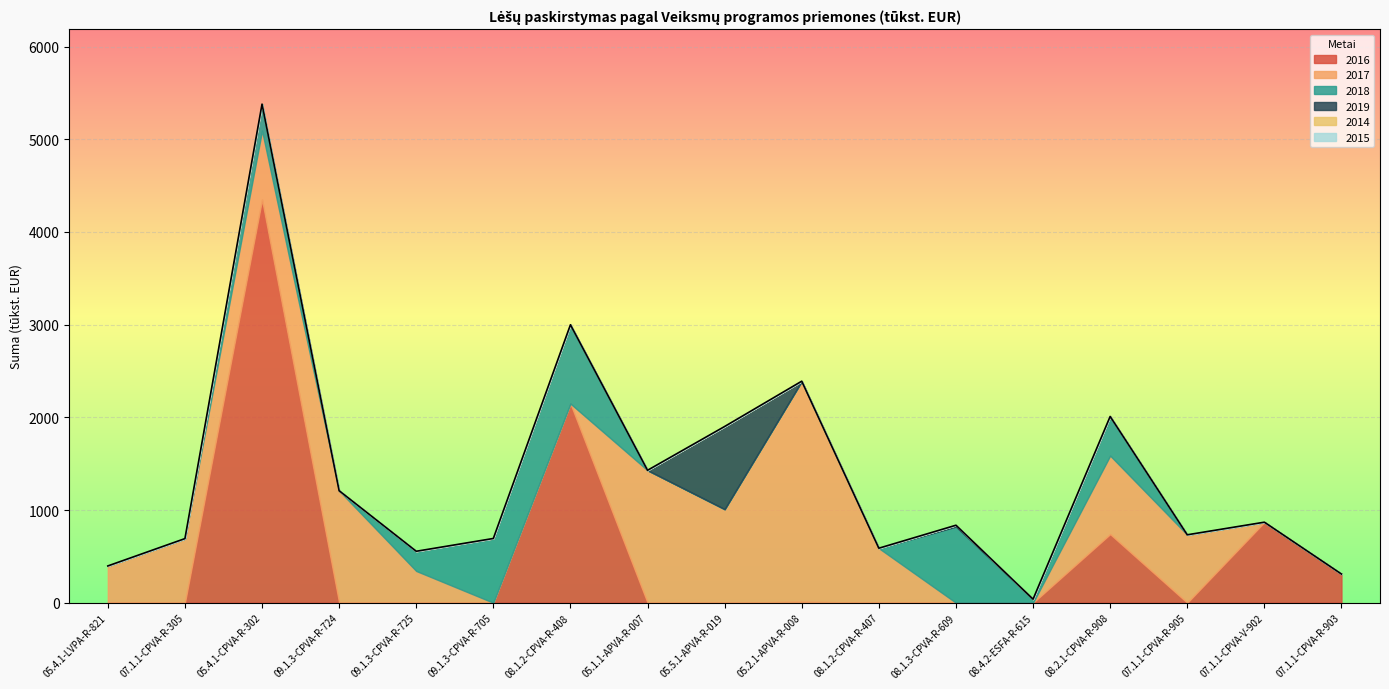

True or false: 2015 and 2017 intersect in this chart.

False